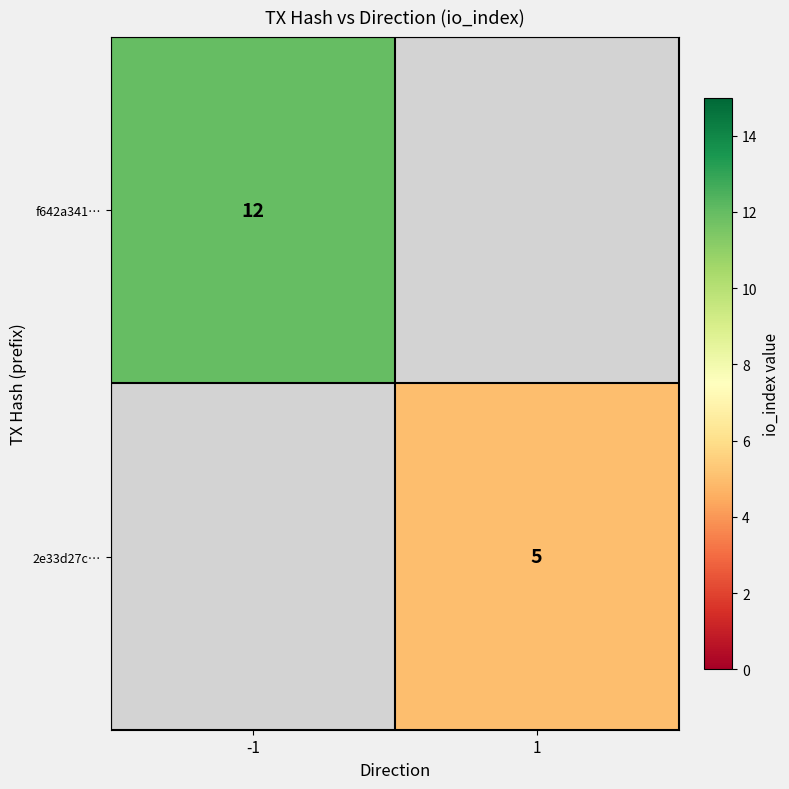

At how many categories does at least one series exceed 7?

1